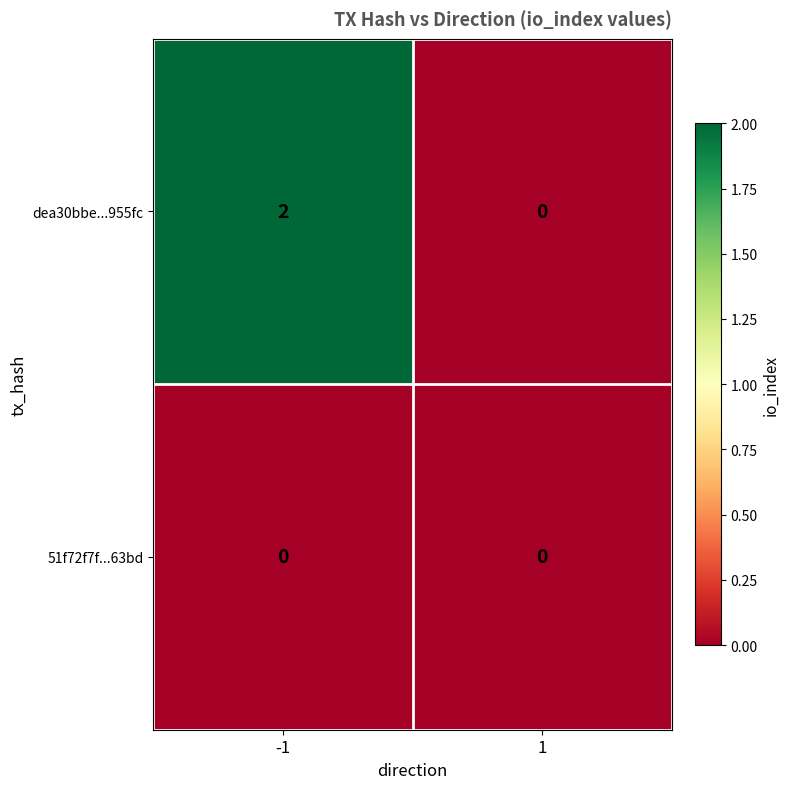

At -1, list the series in order from smallest to largest.

51f72f7f...63bd, dea30bbe...955fc